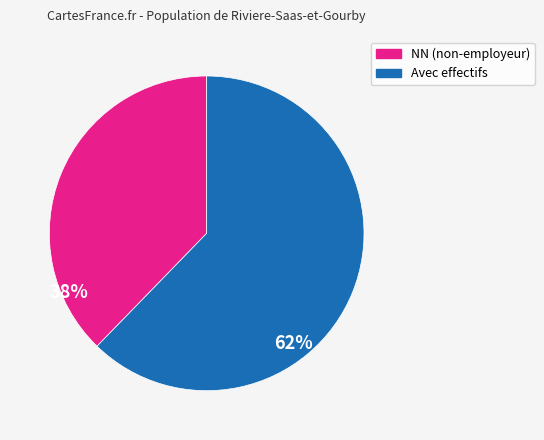

Count the number of slices in the pie.

2